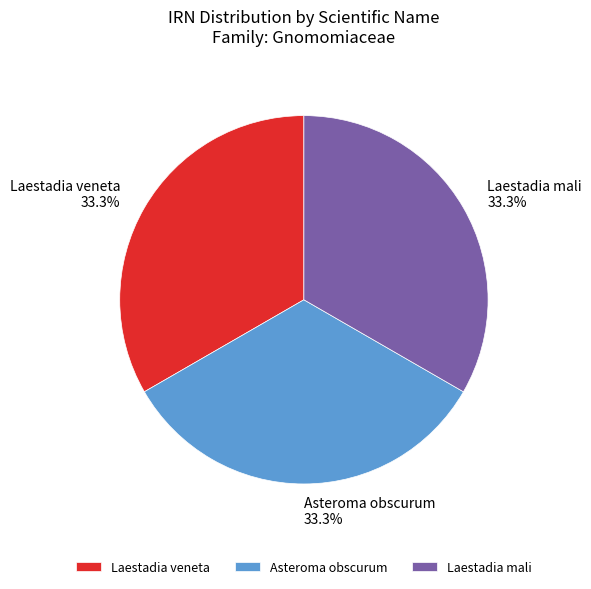

Approximately how many times larger is the value at Laestadia mali compared to Laestadia veneta?

1.0